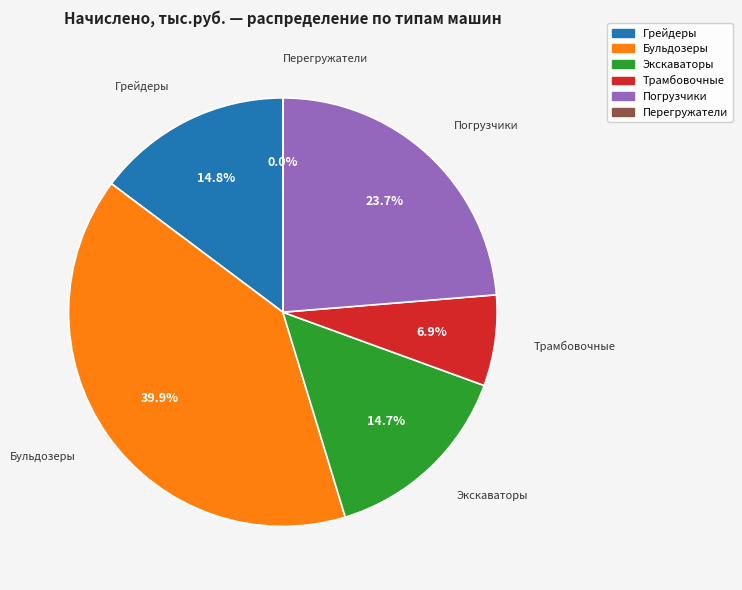

Is there any slice that represents more than half of the pie?

No